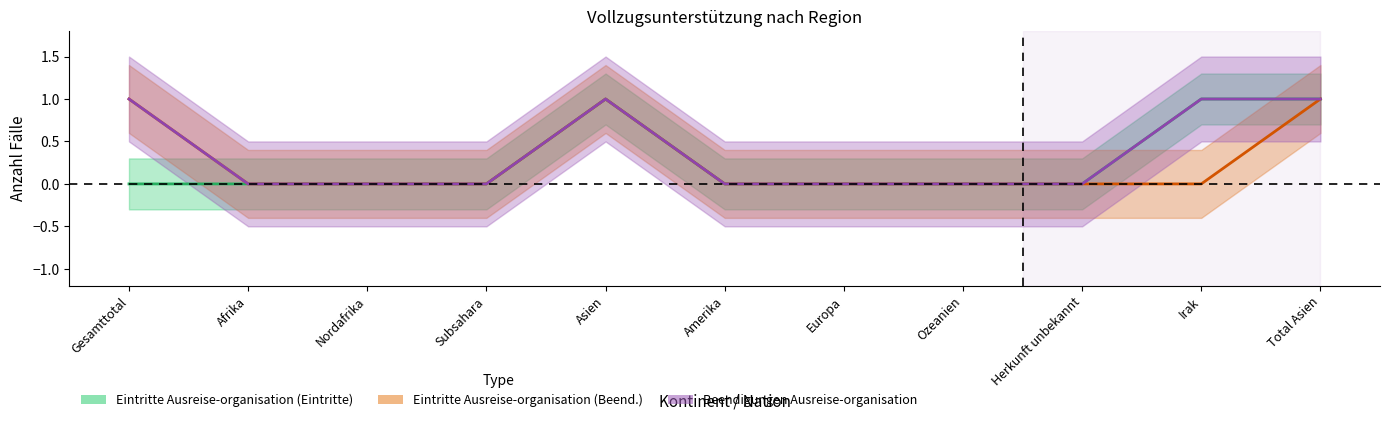

True or false: Eintritte Ausreise-organisation (Beend.) has more than 0 points higher than both neighbors.

True